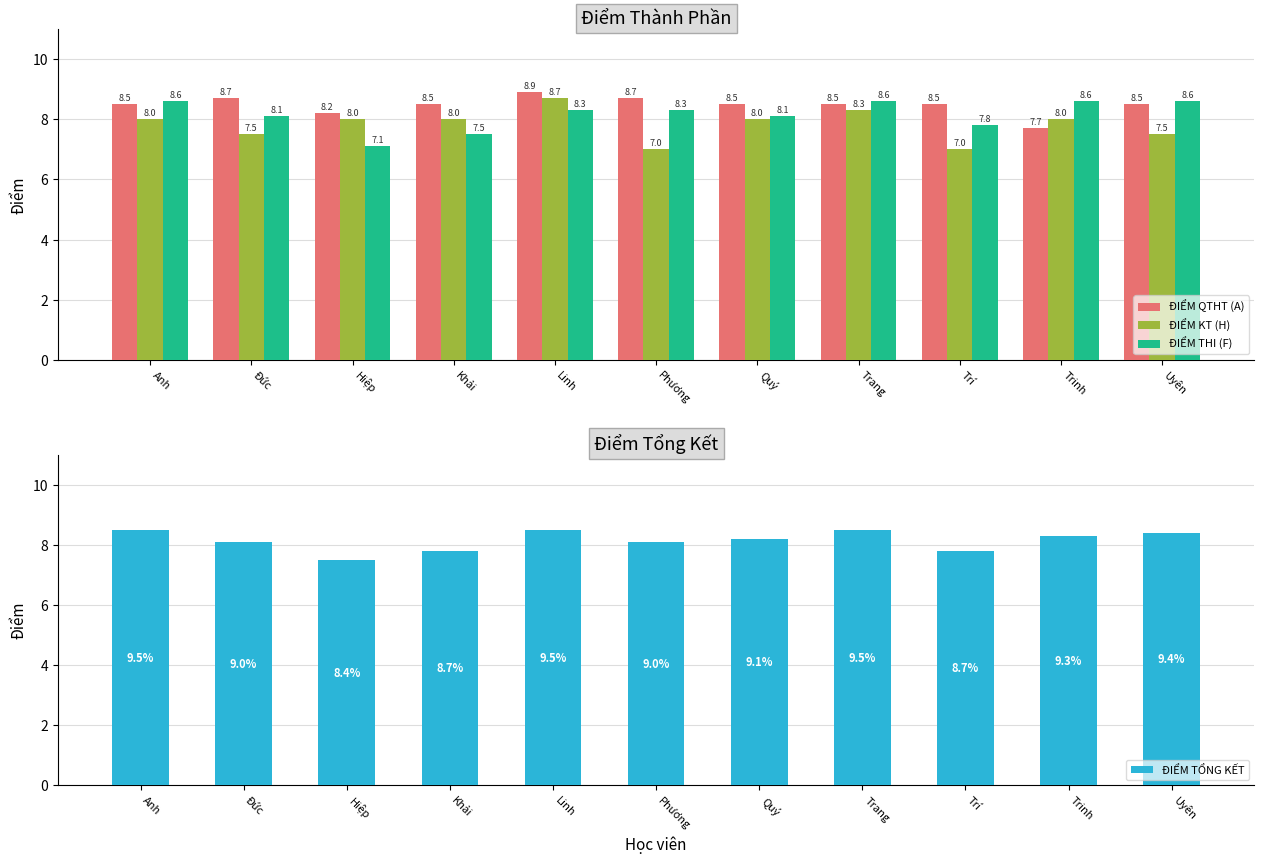

What is the label of the 10th bar from the right?

Đức